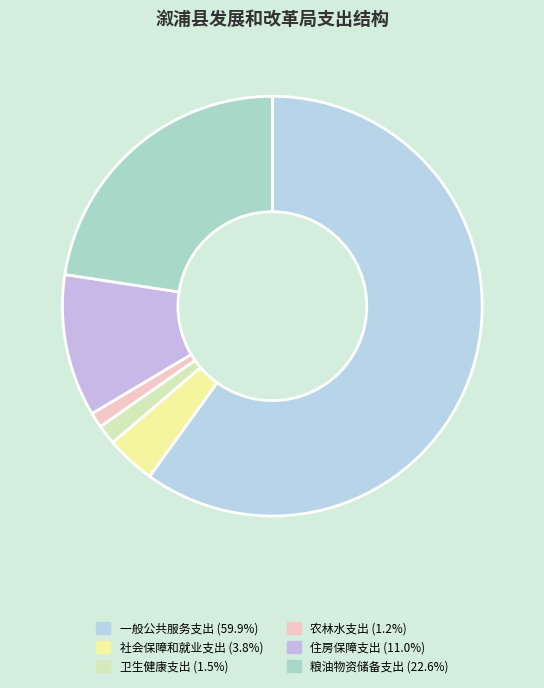

What is the majority slice?

一般公共服务支出